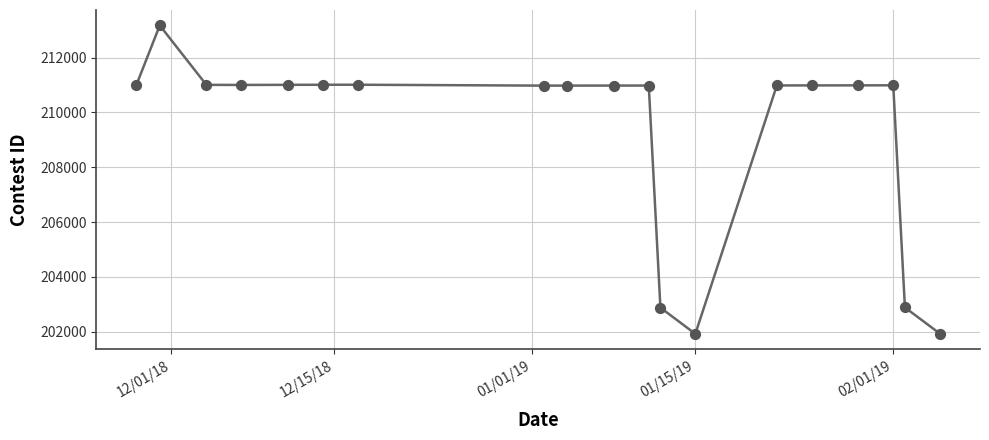

What is the smallest value displayed?

201926